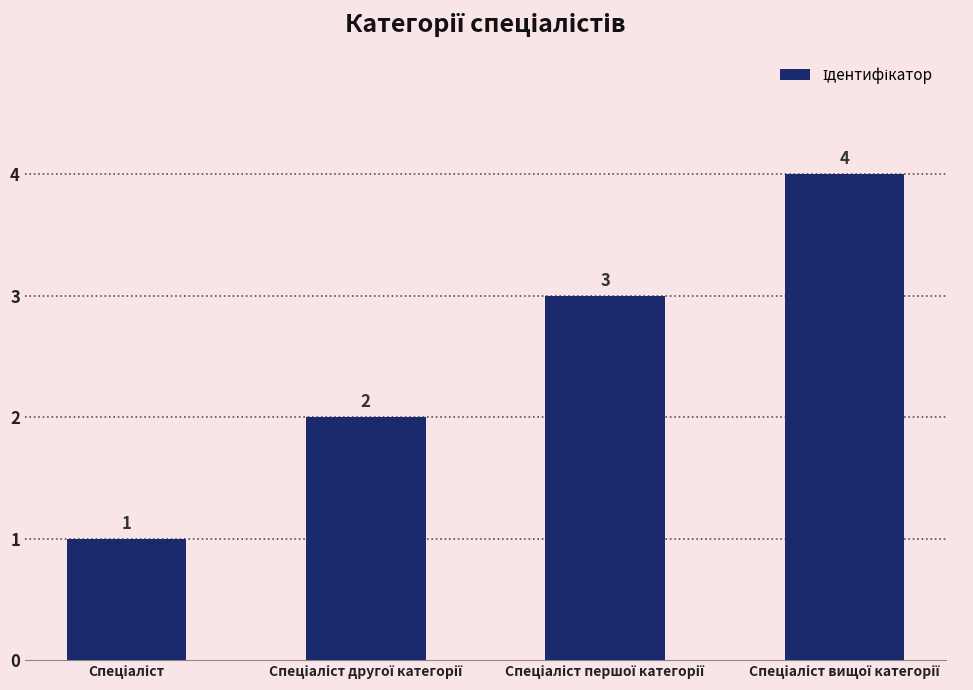

What is the sum of all values?

10